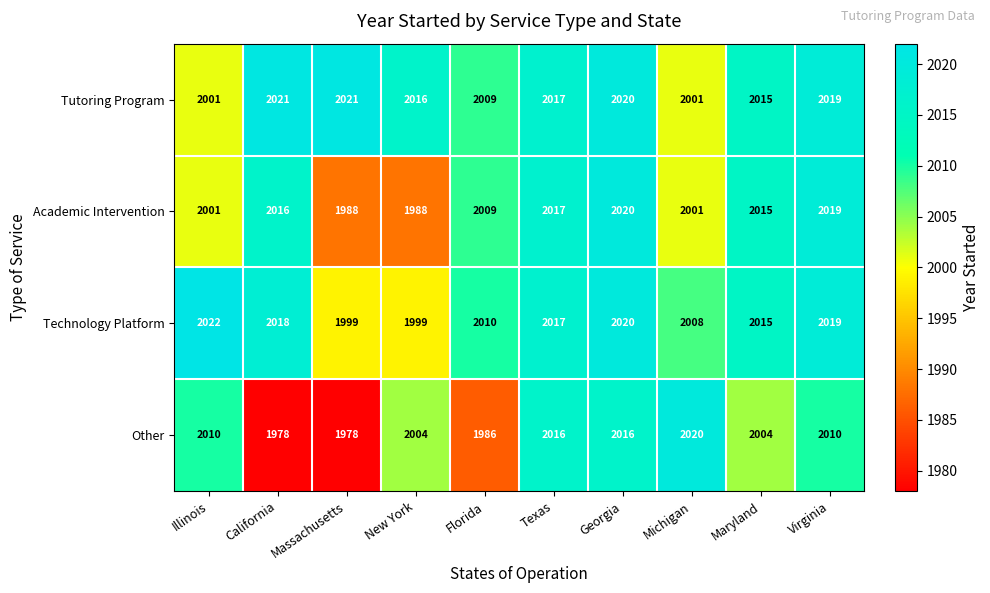

What is the spread (max minus min) of values at Massachusetts?

43